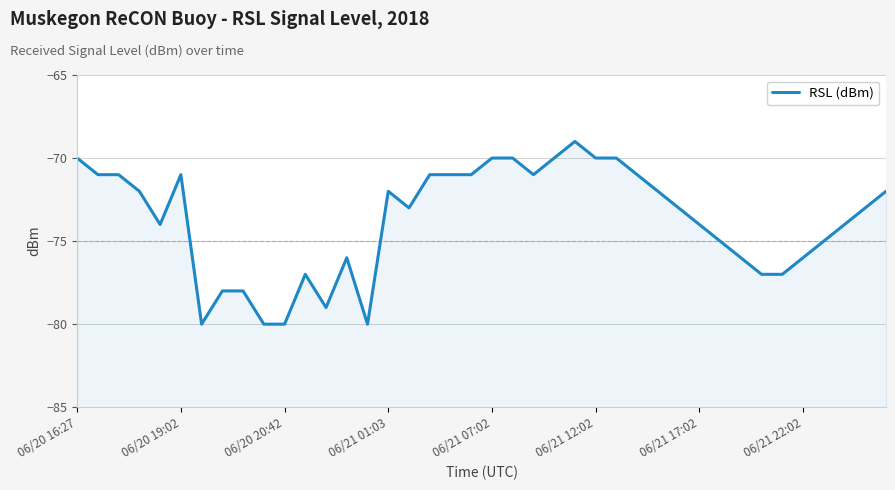

What is the sum of all values?

-2950